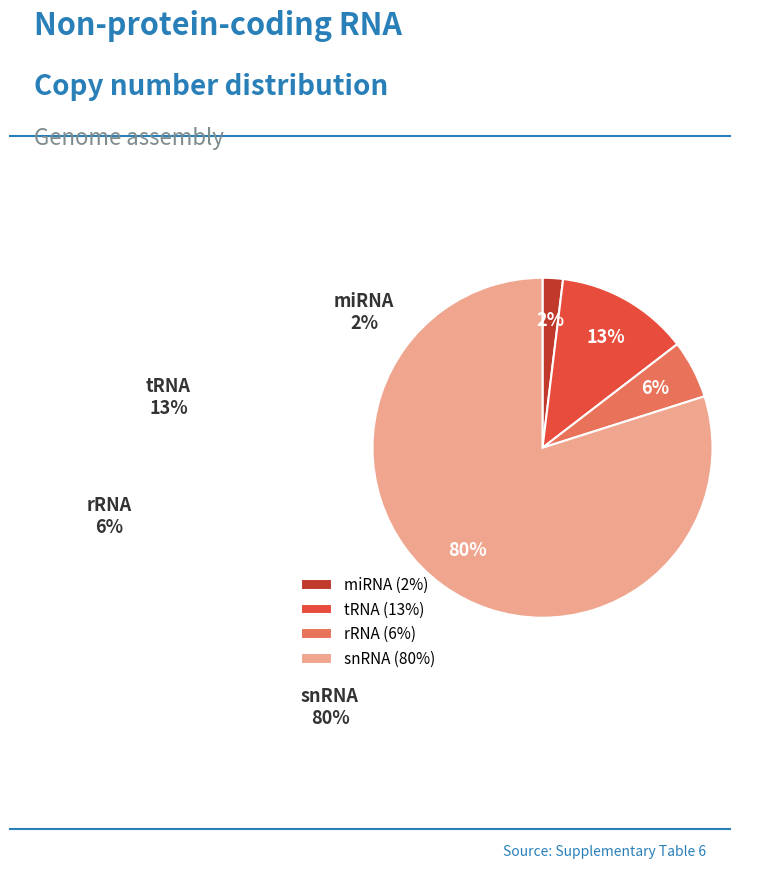

Which slice represents more than half of the pie?

snRNA